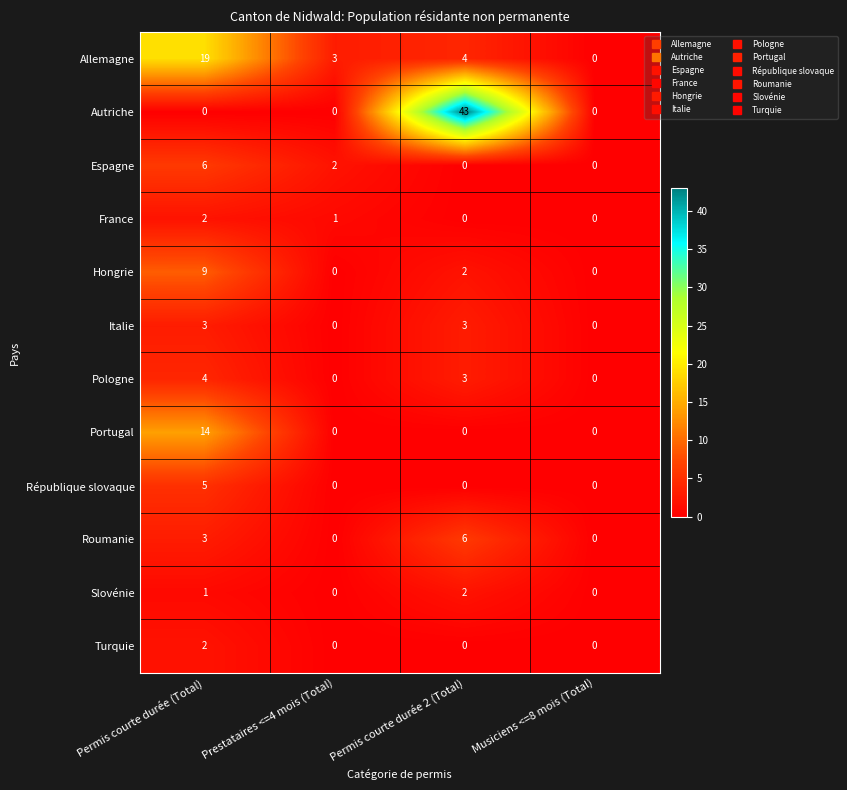

Between Permis courte durée (Total) and Permis courte durée 2 (Total), which series saw the biggest shift?

Autriche